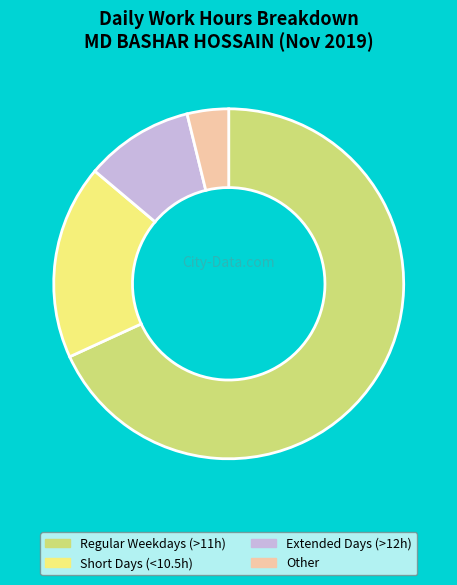

Is there a majority slice in this chart?

Yes